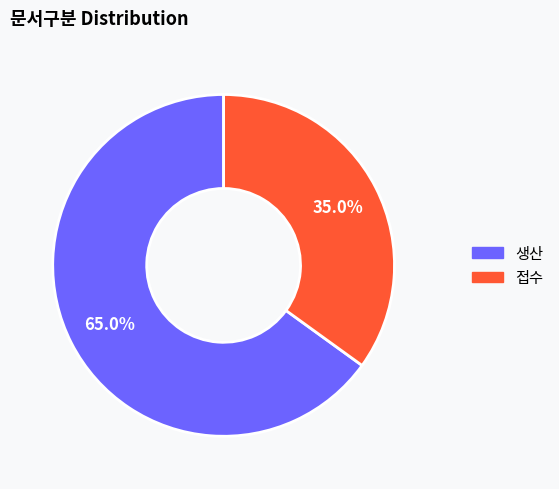

Combined, what portion of the pie is 생산 and 접수?

100.0%